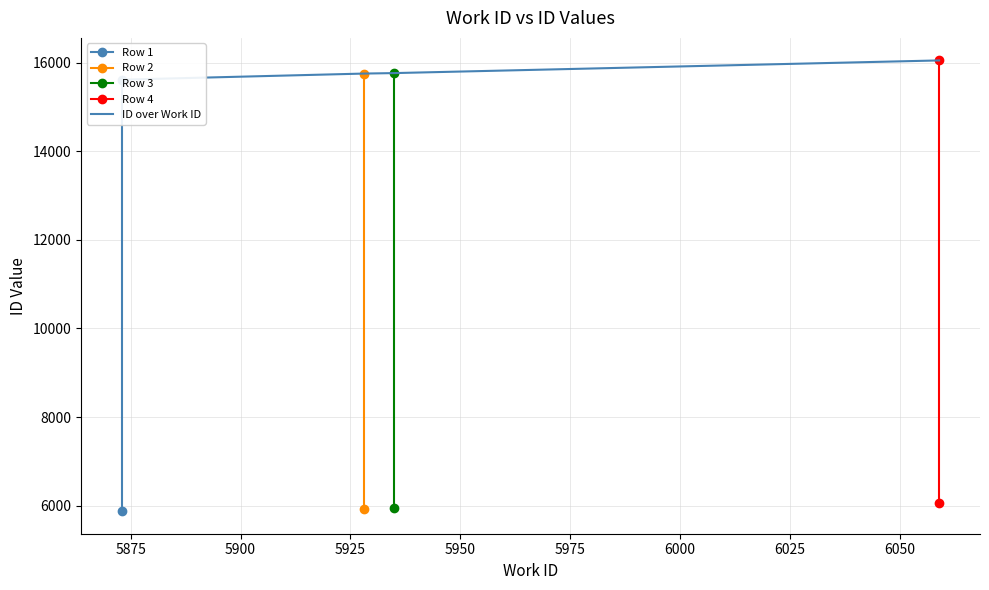

Reading left to right, transcribe all the data shown in this chart.

Row 1: 5873	15619
Row 2: 5928	15757
Row 3: 5935	15768
Row 4: 6059	16054